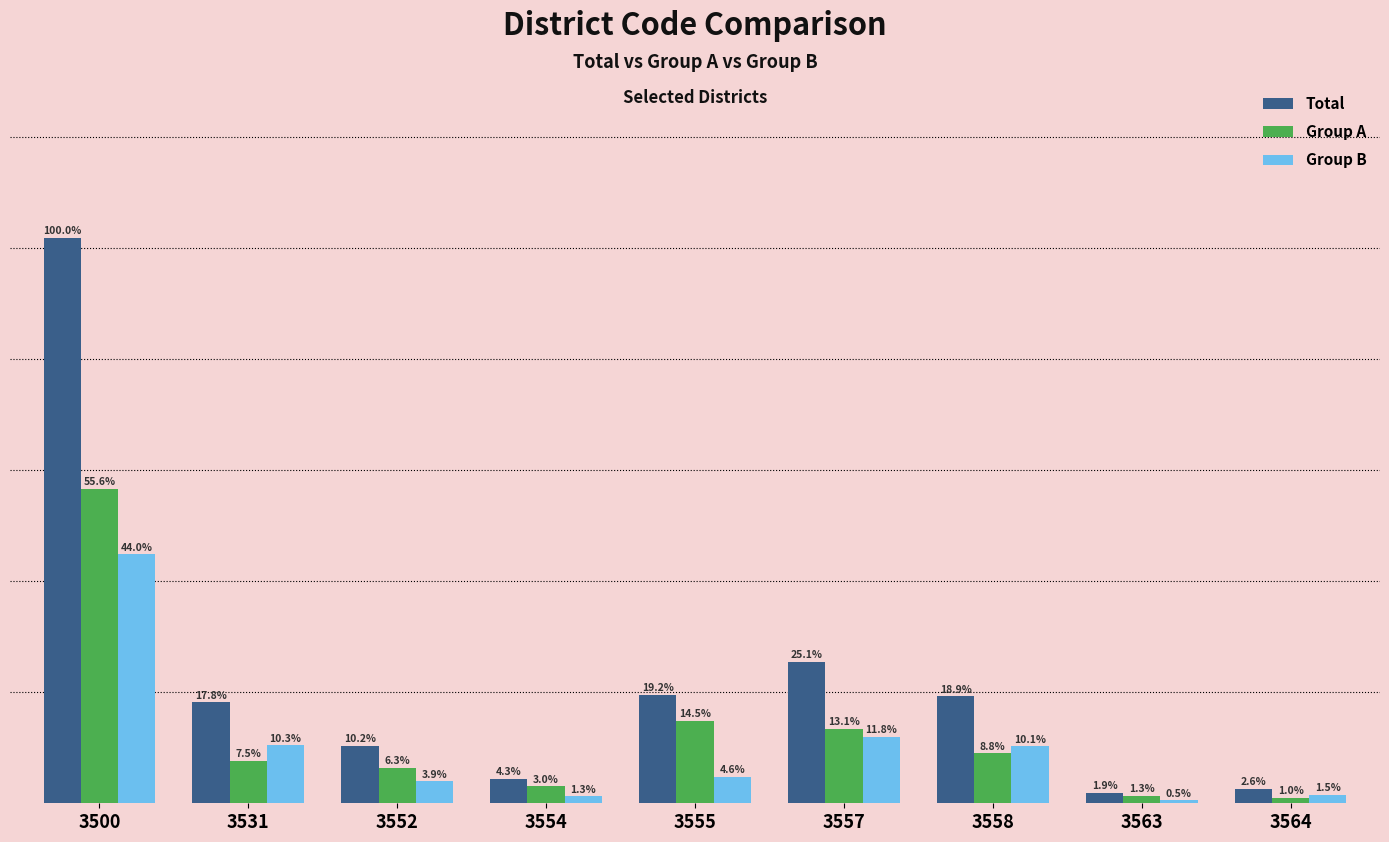

Which label corresponds to the smallest value in the chart?

3563